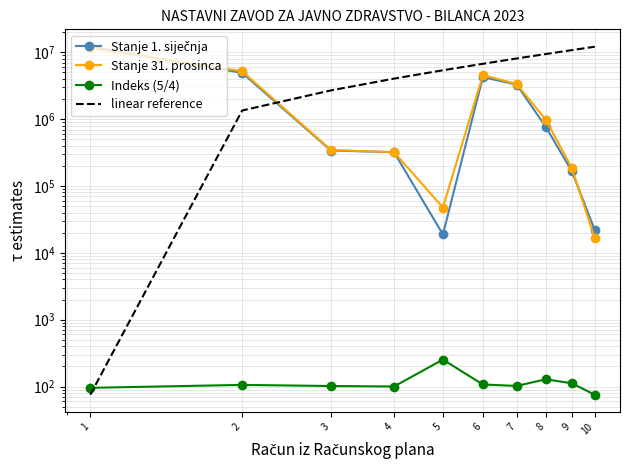

Reading left to right, what are all the values shown in this chart?

Stanje 1. siječnja: 12134574.8	4925955.7	339502.4	320652.1	18850.4	4255416.0	3301423.1	763485.9	167783.0	21934.5
Stanje 31. prosinca: 11591825.2	5206392.2	345167.4	320652.1	47639.3	4562444.8	3365616.3	979359.7	187395.2	16549.8
Indeks (5/4): 95.5	105.7	101.7	100.0	252.7	107.2	101.9	128.3	111.7	75.5
linear reference: 75.5	1348353.2	2696630.9	4044908.6	5393186.3	6741464.0	8089741.7	9438019.4	10786297.1	12134574.8